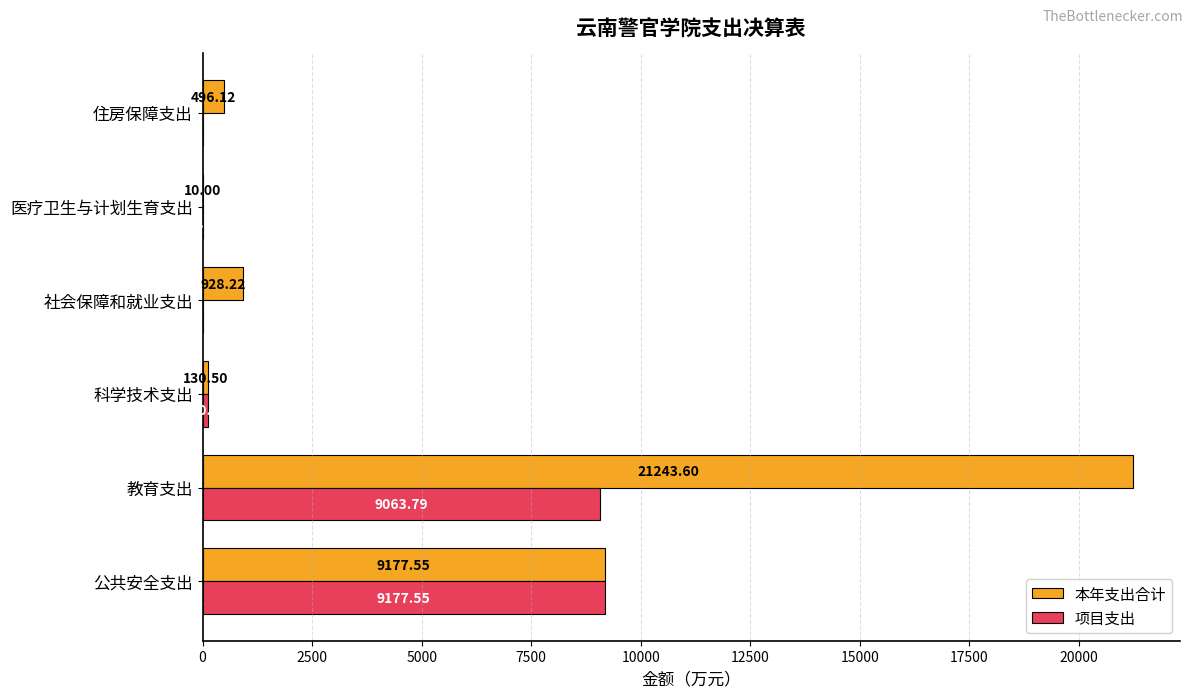

At which label does 本年支出合计 reach its peak?

教育支出